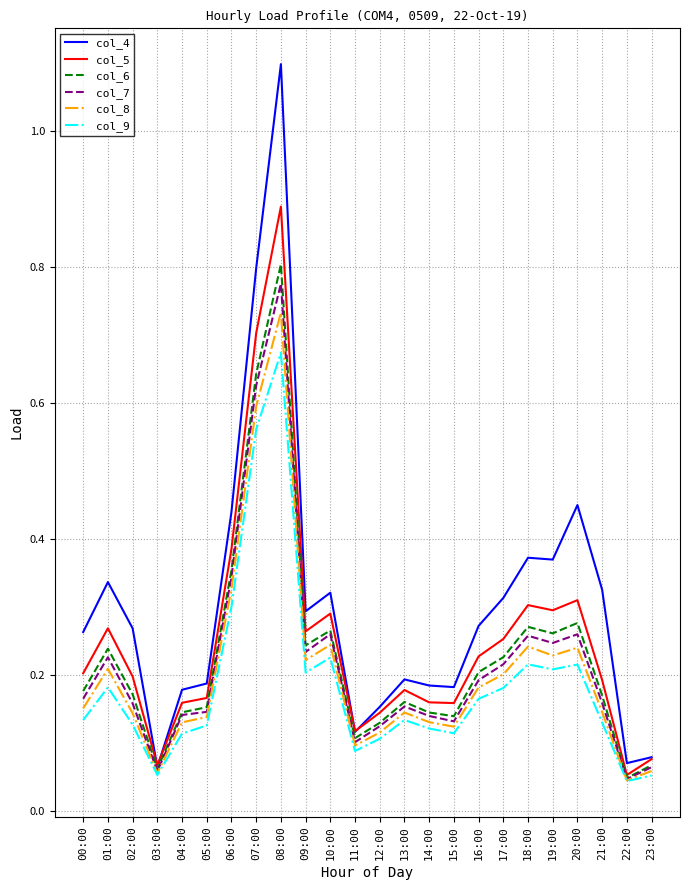

What is the greatest value displayed?

1.1